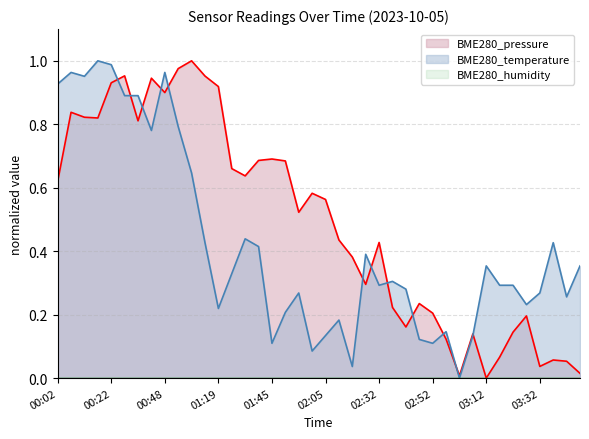

At 01:35, list the series in order from largest to smallest.

BME280_pressure, BME280_temperature